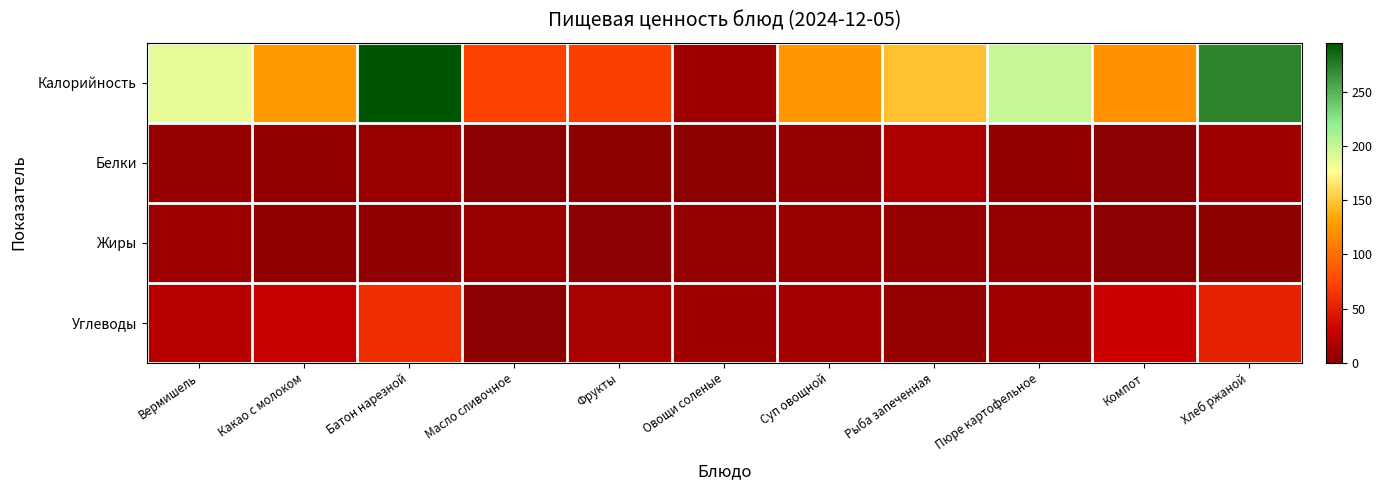

Reading right to left, list all the values displayed in this chart.

Калорийность: Хлеб ржаной=272.0	Компот=121.0	Пюре картофельное=200.0	Рыба запеченная=147.2	Суп овощной=125.0	Овощи соленые=10.0	Фрукты=70.0	Масло сливочное=71.0	Батон нарезной=296.0	Какао с молоком=127.0	Вермишель=187.0
Белки: Хлеб ржаной=10.0	Компот=0.0	Пюре картофельное=4.4	Рыба запеченная=15.6	Суп овощной=5.0	Овощи соленые=1.7	Фрукты=1.2	Масло сливочное=0.0	Батон нарезной=8.0	Какао с молоком=4.0	Вермишель=6.4
Жиры: Хлеб ржаной=2.0	Компот=0.0	Пюре картофельное=6.2	Рыба запеченная=6.0	Суп овощной=7.0	Овощи соленые=5.0	Фрукты=0.3	Масло сливочное=8.0	Батон нарезной=3.0	Какао с молоком=3.0	Вермишель=9.0
Углеводы: Хлеб ржаной=51.0	Компот=31.0	Пюре картофельное=11.2	Рыба запеченная=4.8	Суп овощной=12.0	Овощи соленые=10.1	Фрукты=14.2	Масло сливочное=0.0	Батон нарезной=61.0	Какао с молоком=27.0	Вермишель=20.6